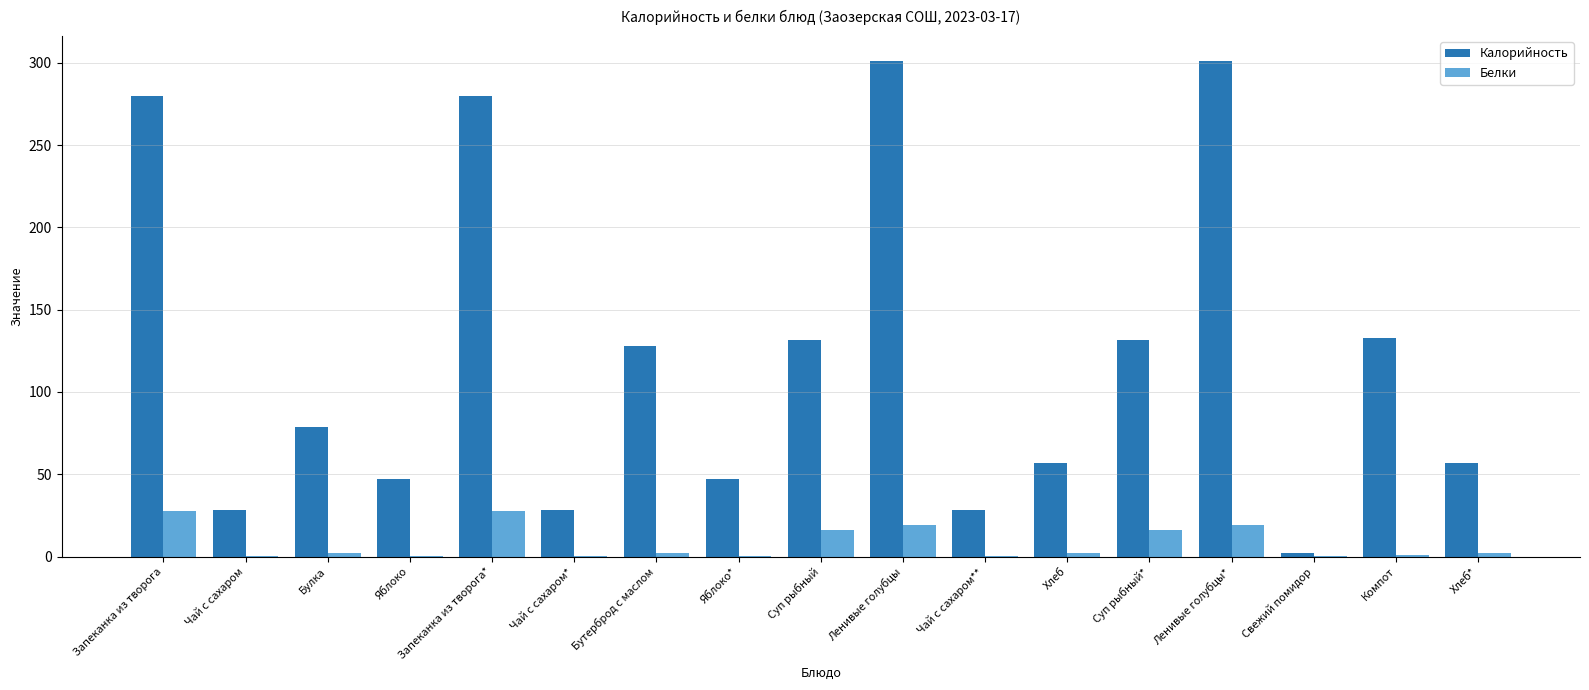

What is the sum of all Белки values?

136.8